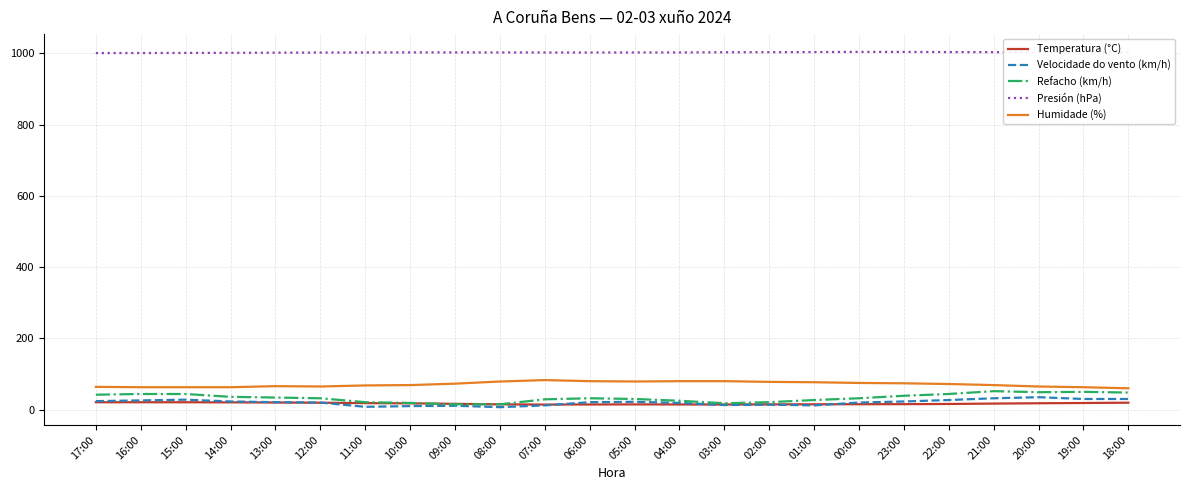

Is this an area chart (filled region under the line)?

No